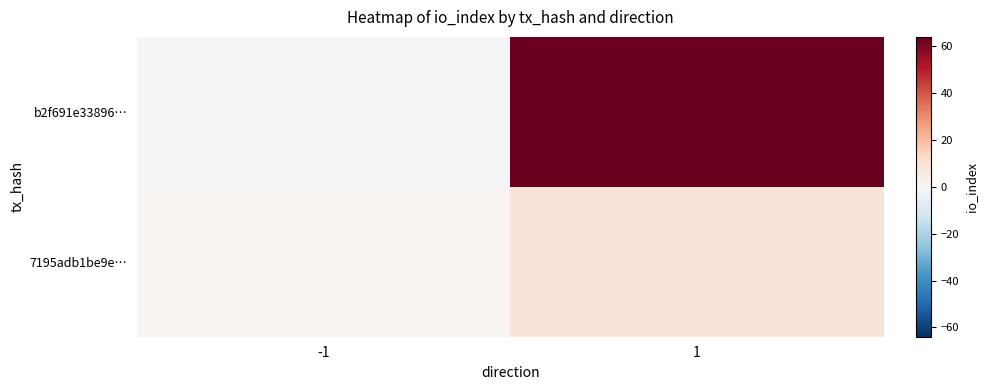

Rank the series at -1 from lowest to highest value.

b2f691e33896…, 7195adb1be9e…